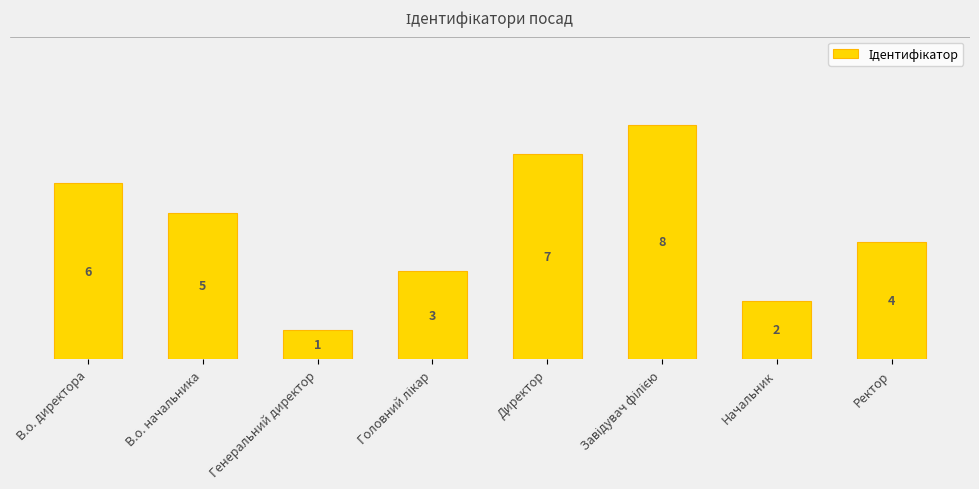

What is the smallest value displayed?

1